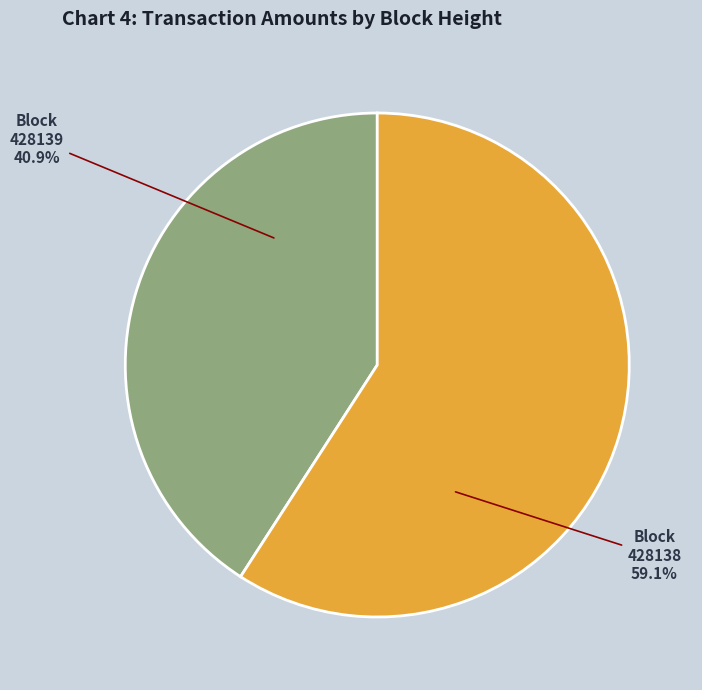

To the nearest percent, what is the average slice percentage?

50%